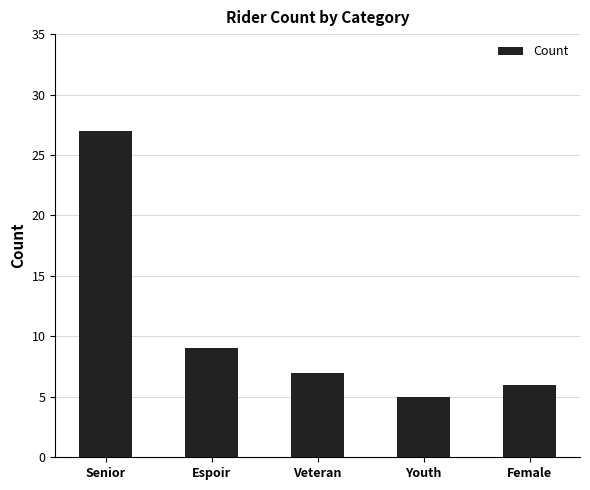

What is the sum of the values at Female and Espoir?

15